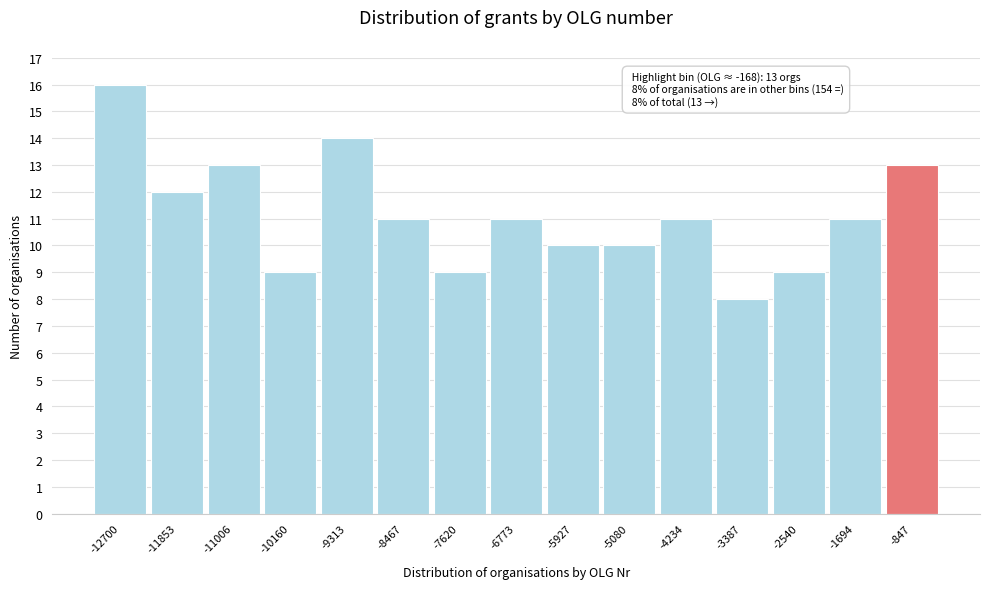

Reading right to left, transcribe all the data shown in this chart.

13	11	9	8	11	10	10	11	9	11	14	9	13	12	16